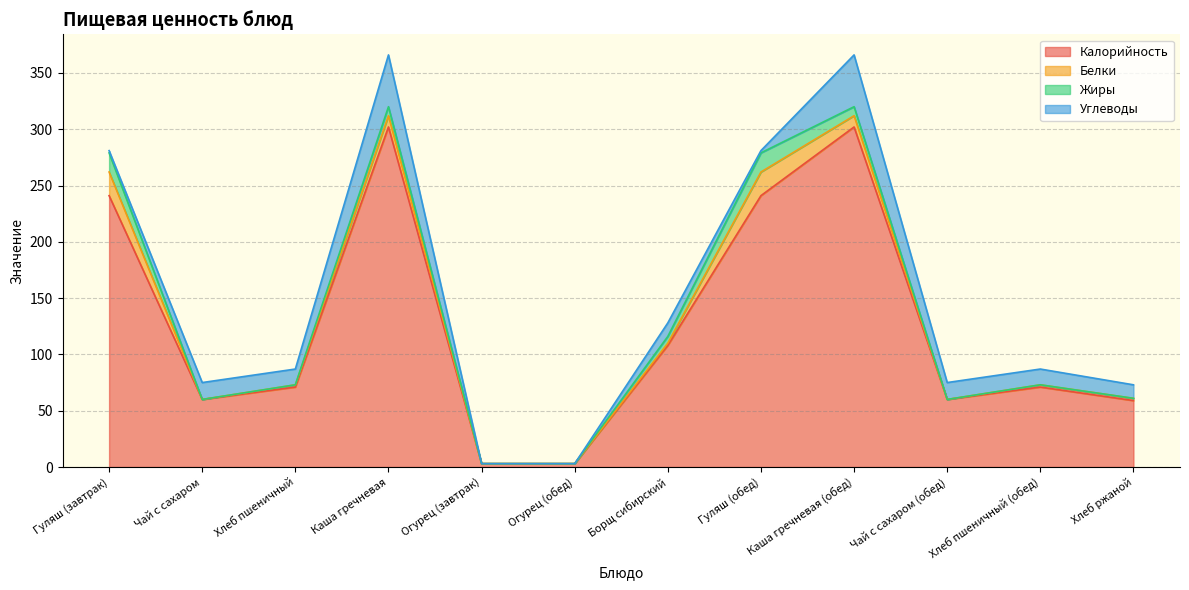

The Белки series shows 5 at Каша гречневая (обед). True or false?

False